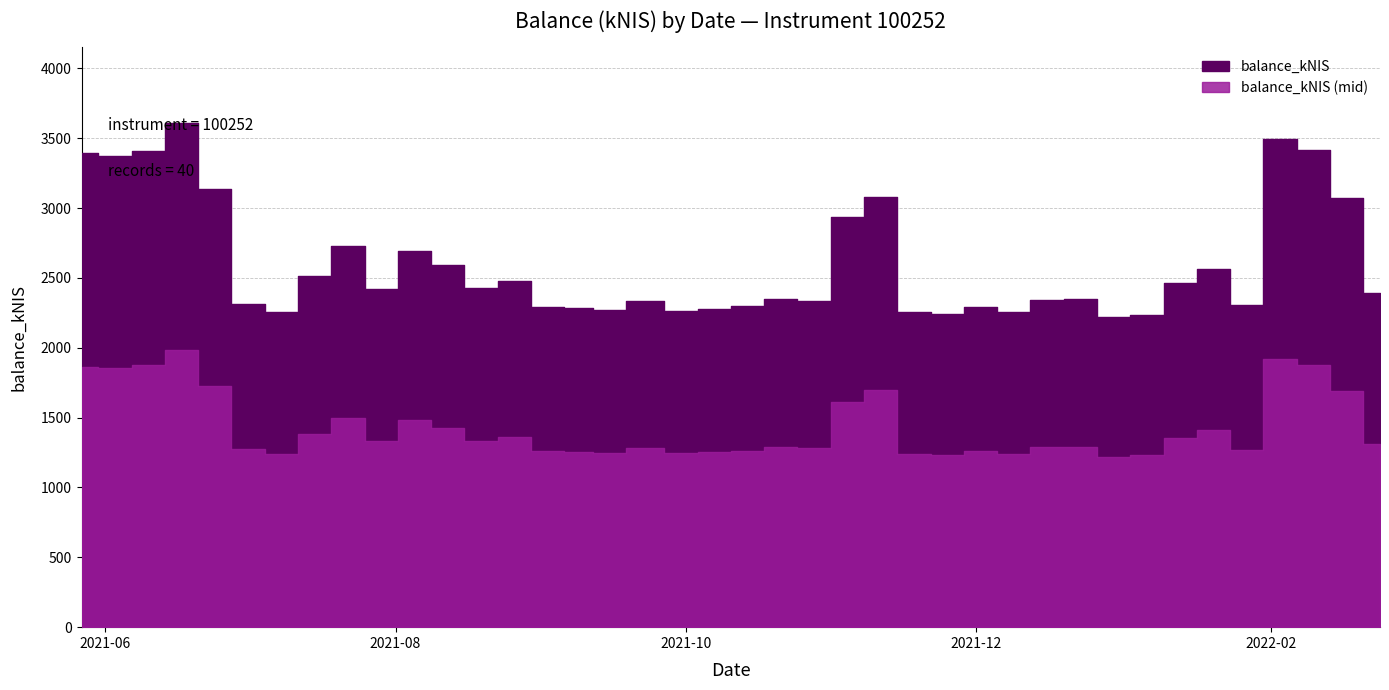

Reading left to right, extract all data points from this chart.

2021-05-27=3391.7	2021-06-03=3372.9	2021-06-10=3412.2	2021-06-17=3611.0	2021-06-24=3140.0	2021-07-01=2314.5	2021-07-08=2254.6	2021-07-15=2516.1	2021-07-22=2726.1	2021-07-29=2423.1	2021-08-05=2690.4	2021-08-12=2593.2	2021-08-19=2426.7	2021-08-26=2481.6	2021-09-02=2290.3	2021-09-09=2286.1	2021-09-14=2272.3	2021-09-23=2333.4	2021-09-30=2263.8	2021-10-07=2278.0	2021-10-14=2296.8	2021-10-21=2351.5	2021-10-28=2332.5	2021-11-04=2935.7	2021-11-11=3081.7	2021-11-18=2255.9	2021-11-25=2245.1	2021-12-02=2288.8	2021-12-09=2253.4	2021-12-16=2345.0	2021-12-23=2348.5	2021-12-30=2217.4	2022-01-06=2235.6	2022-01-13=2467.1	2022-01-20=2561.7	2022-01-27=2302.9	2022-02-03=3492.9	2022-02-10=3413.6	2022-02-17=3069.2	2022-02-24=2390.5